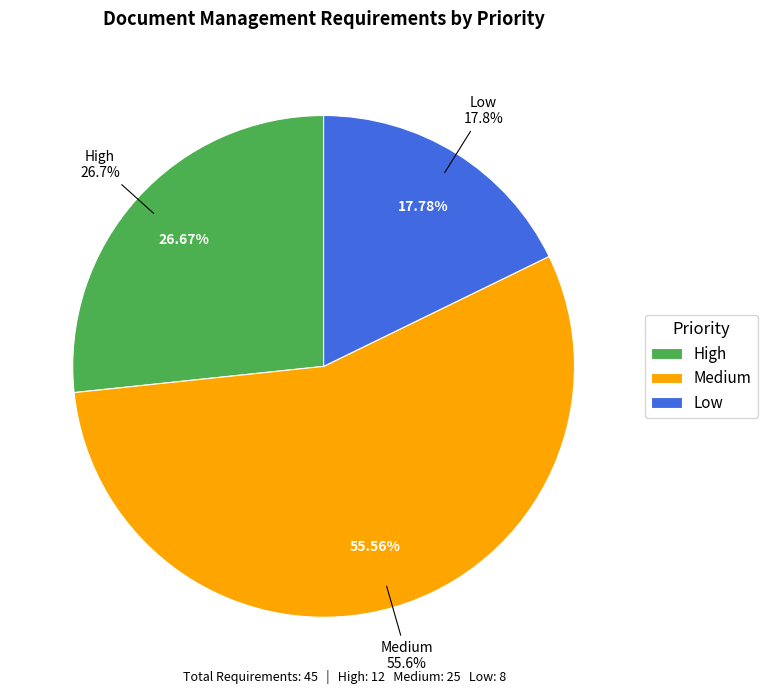

Rank the categories by value from highest to lowest.

M, H, L